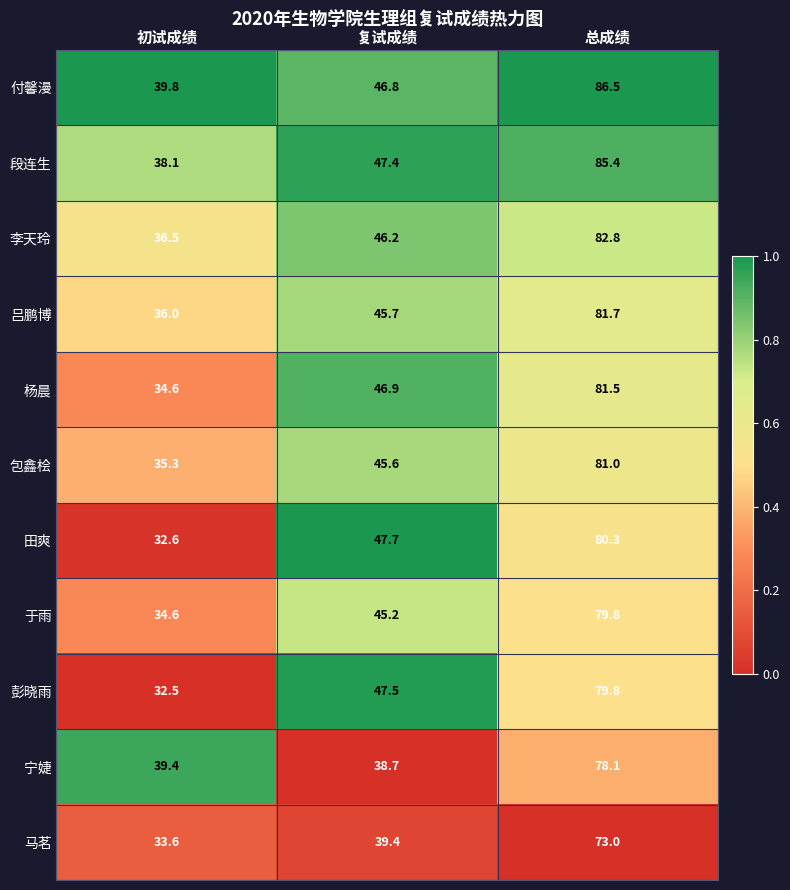

List the labels in order of 吕鹏博 value, smallest first.

初试成绩, 复试成绩, 总成绩